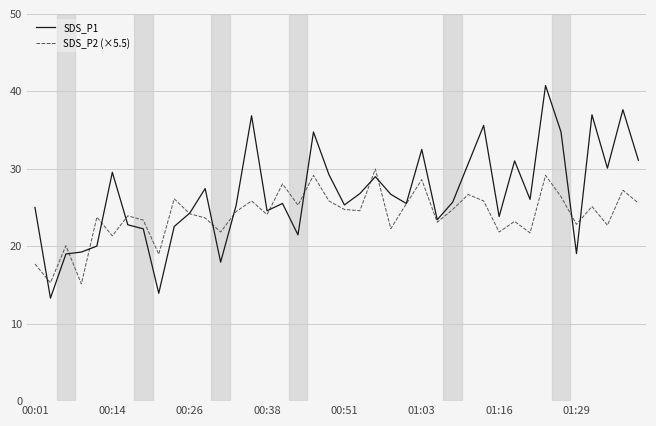

After their last crossing, which series has the higher values: SDS_P1 or SDS_P2 (×5.5)?

SDS_P1